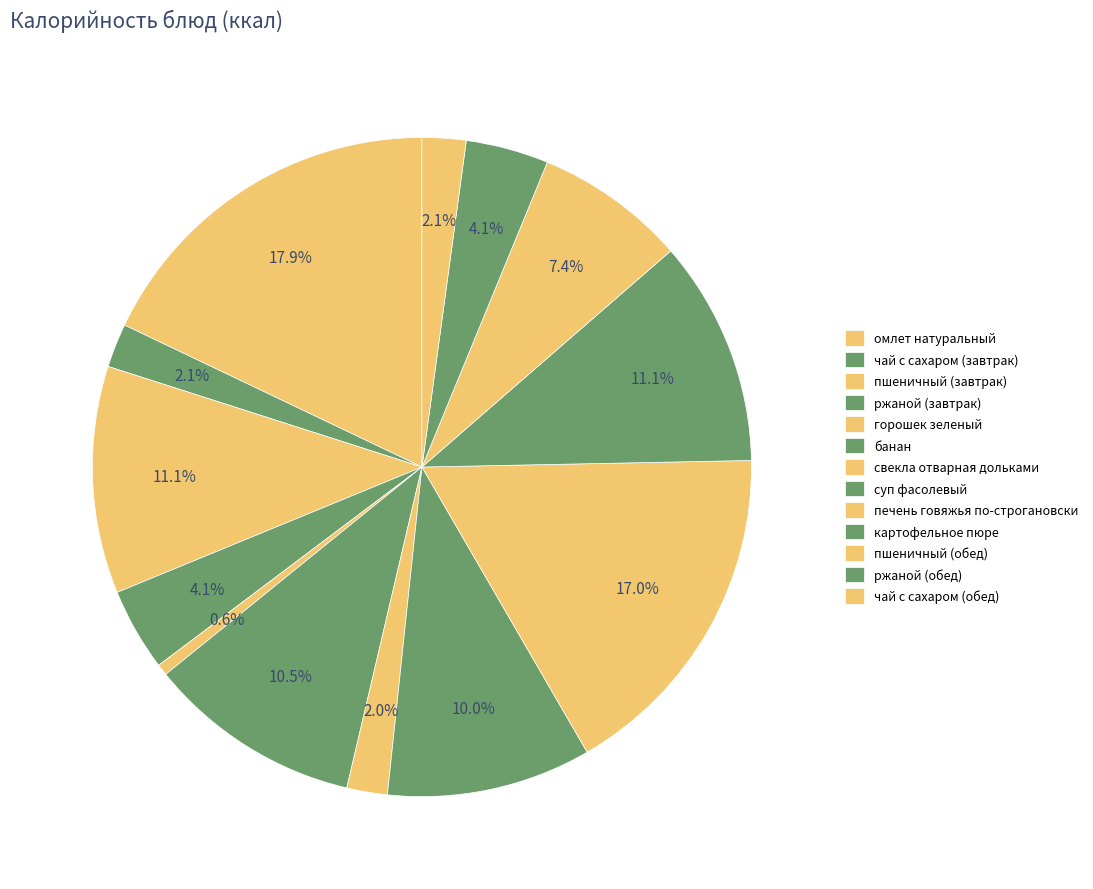

To the nearest percent, what portion does картофельное пюре represent?

11%